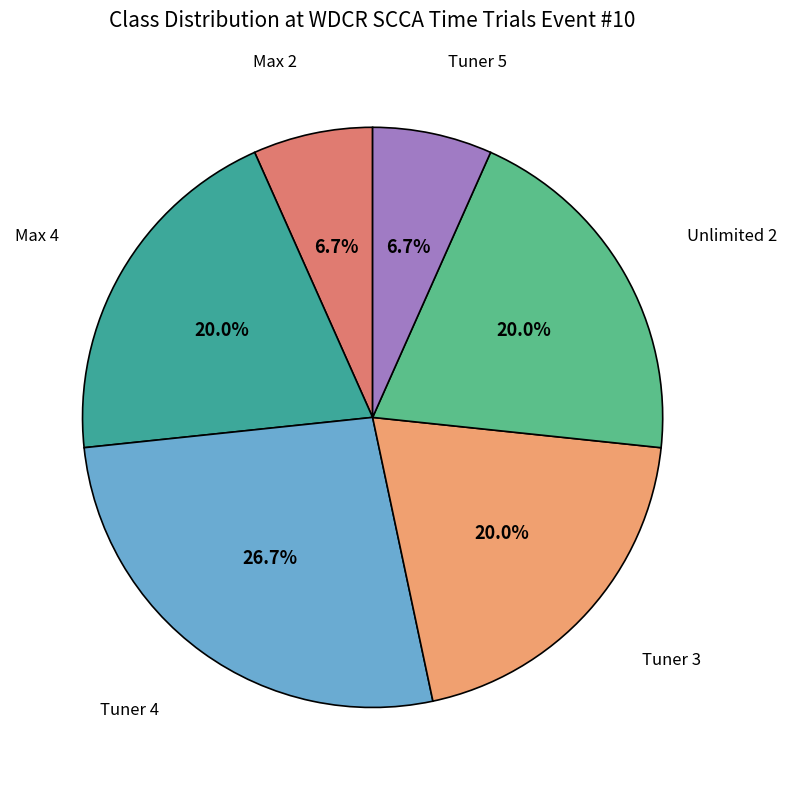

To the nearest percent, what is the average slice percentage?

17%